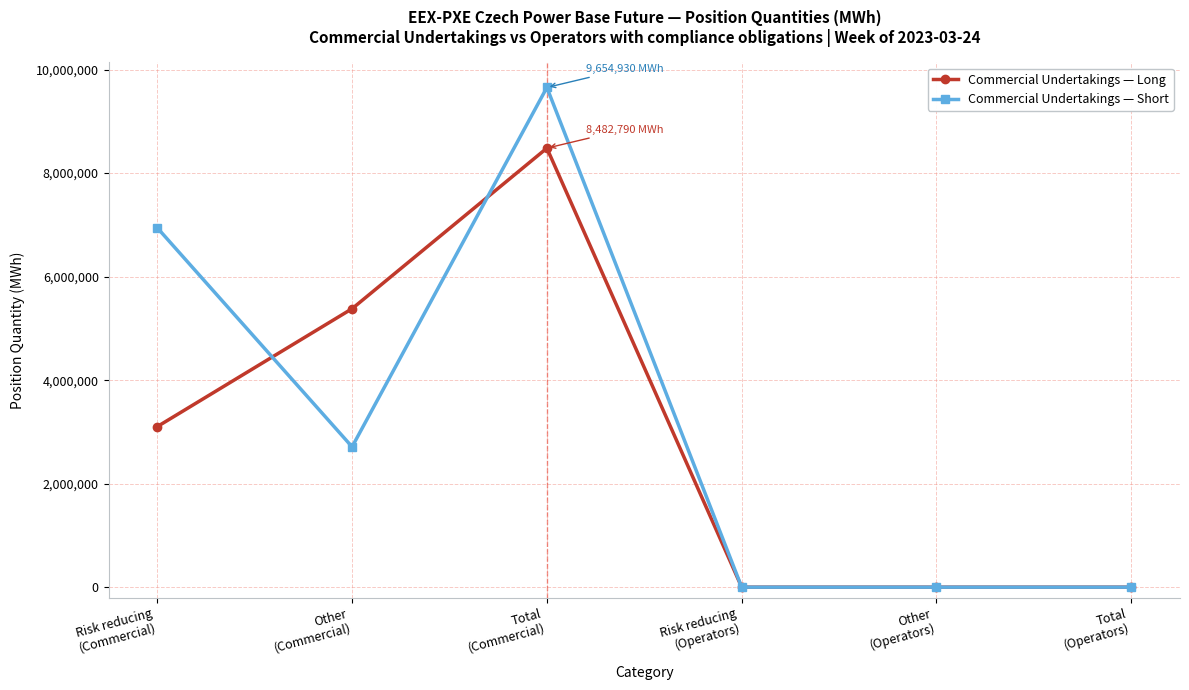

What is the average value of the Commercial Undertakings — Long series?

2827597